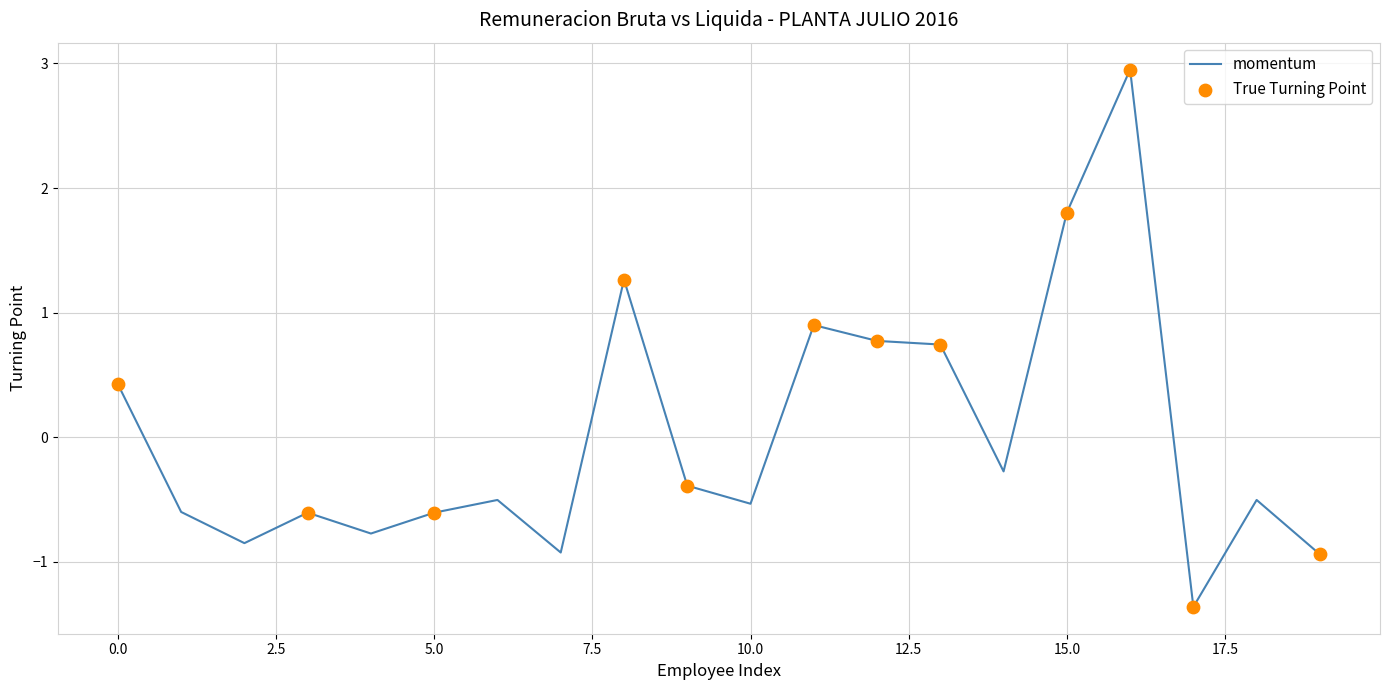

What is the difference between the maximum and minimum values?

4.3